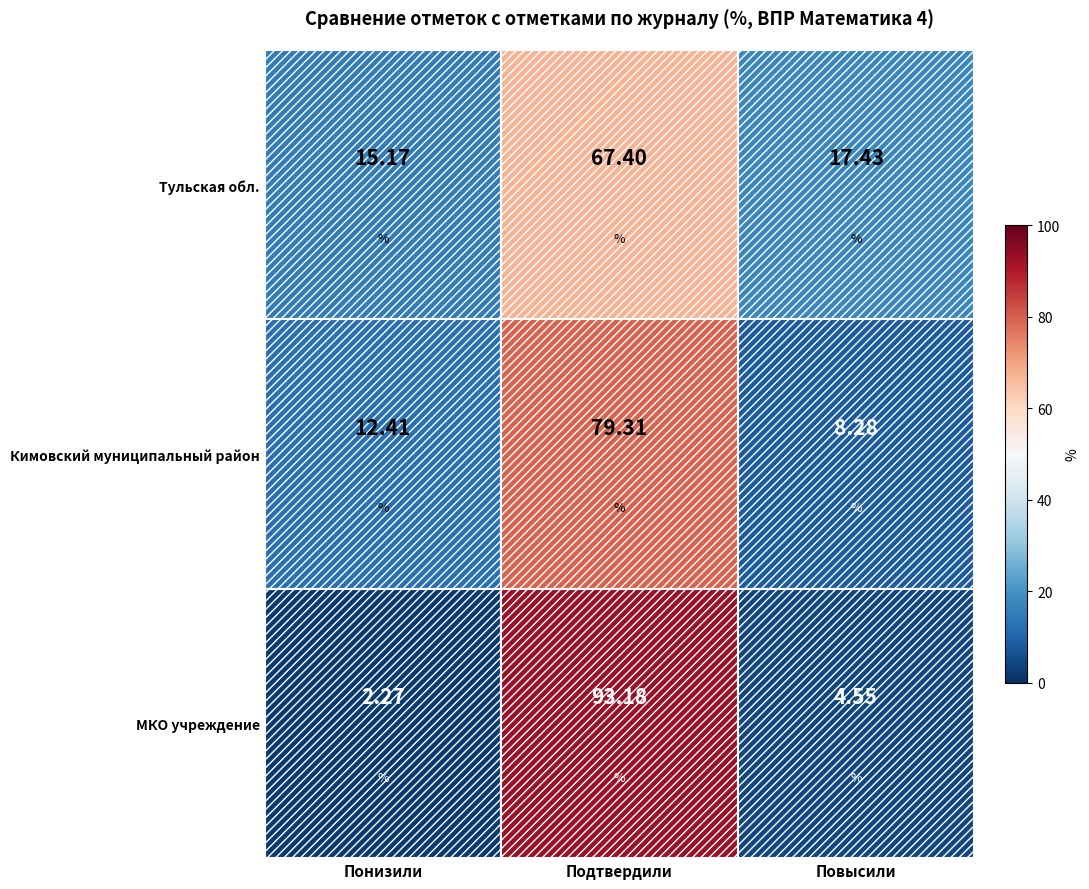

Reading left to right, transcribe all the data shown in this chart.

Тульская обл.: Понизили=15.2	Подтвердили=67.4	Повысили=17.4
Кимовский муниципальный район: Понизили=12.4	Подтвердили=79.3	Повысили=8.3
Муниципальное казенное общеобразовательное учреждение: Понизили=2.3	Подтвердили=93.2	Повысили=4.5